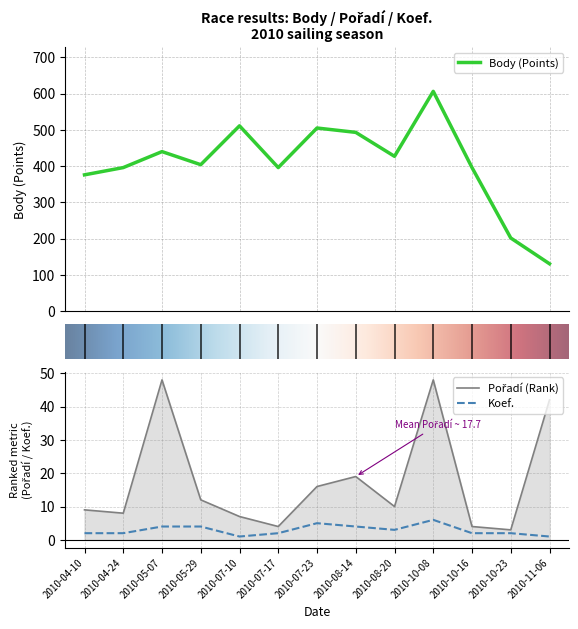

Which category has the highest value in the Pořadí series?

2010-05-07